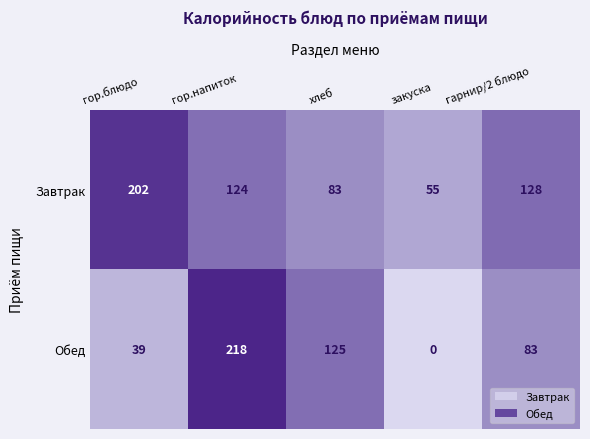

True or false: Обед has a value of 99 at гор.напиток.

False